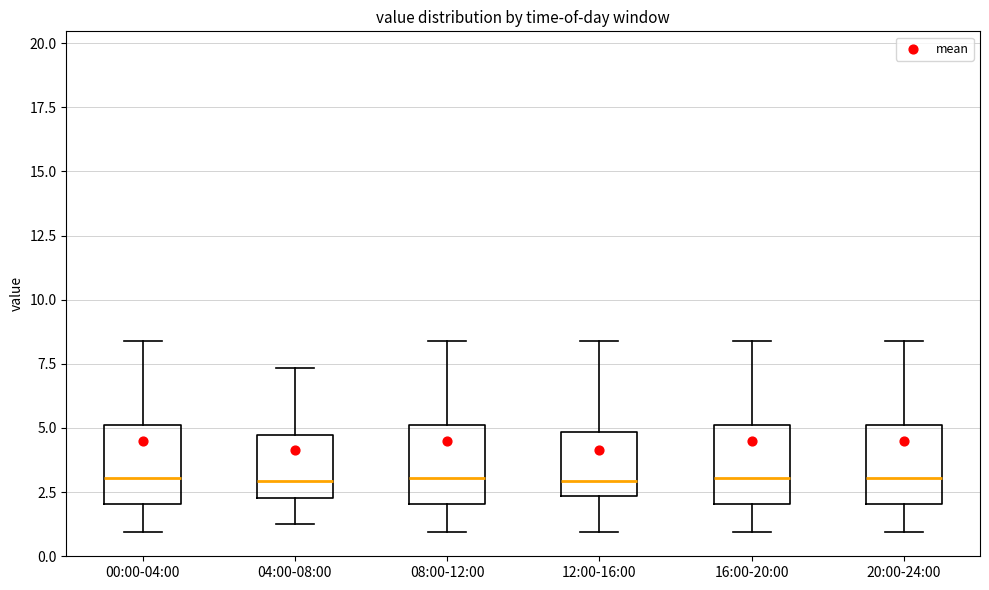

Where is the lower edge of the box for 04:00-08:00 on the y-axis? The values are not printed on the chart, so give them approximately, as read against the axis.

2.5